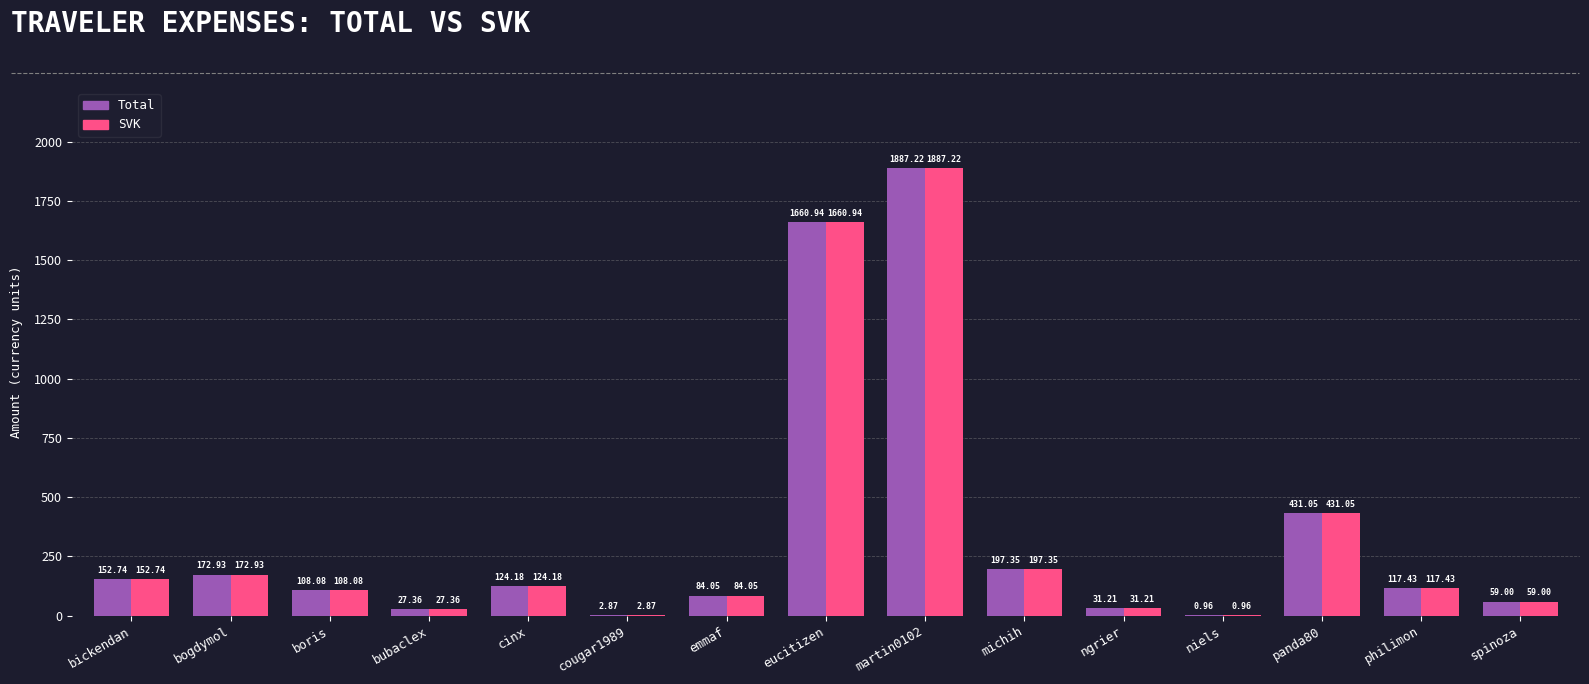

What is the difference between the Total values at ngrier and spinoza?

27.8